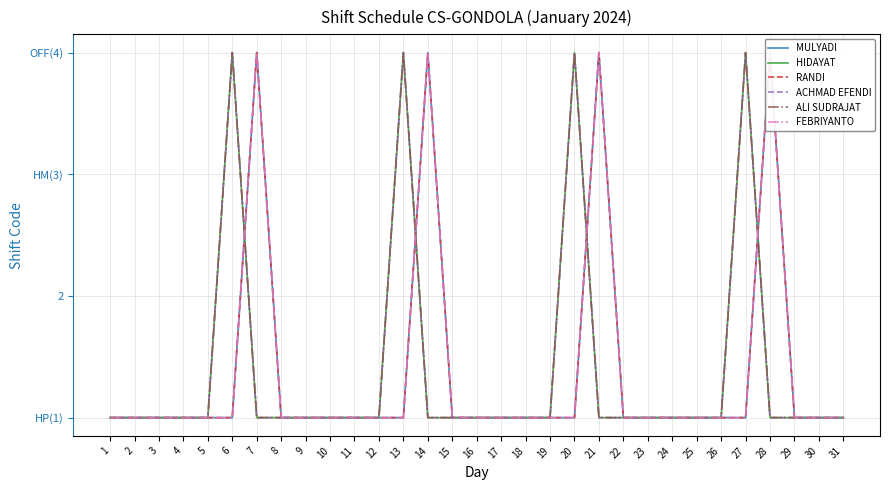

True or false: MULYADI has a value of 6 at 28.

False